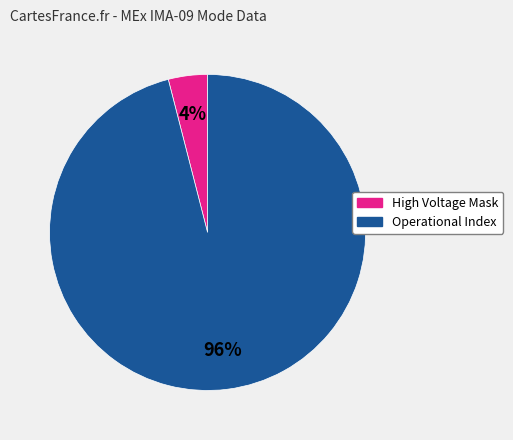

Which category has the biggest portion of the pie?

Operational Index